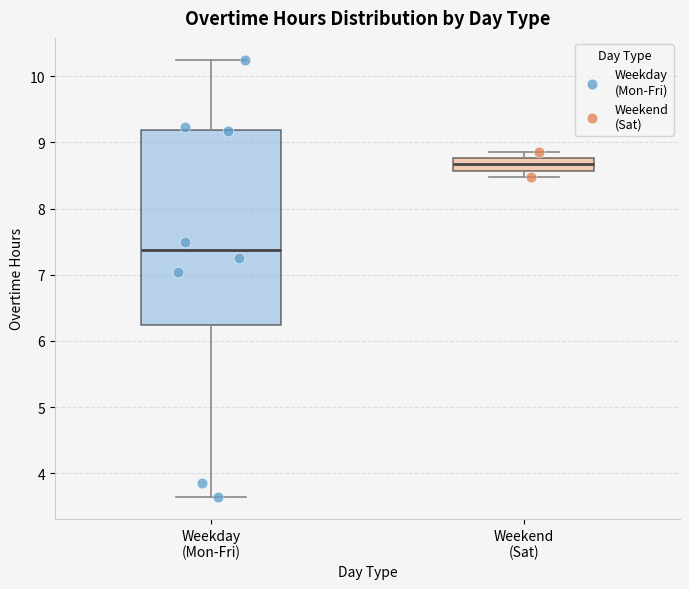

Reading left to right, read every box against the y-axis: the position of its median line, the range the box covers, and the ends of its whiskers. The values are not printed on the chart, so give them approximately, as read against the axis.

Weekday (Mon-Fri): median 7.4, box 6.2 to 9.2, whiskers 3.6 to 10.3
Weekend (Sat): median 8.7, box 8.6 to 8.8, whiskers 8.5 to 8.9